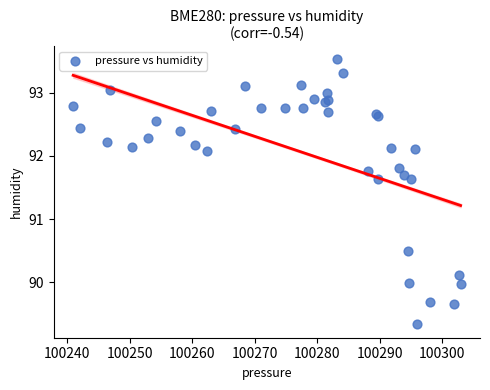

What Y value in the scatter plot is closest to 91?

90.5